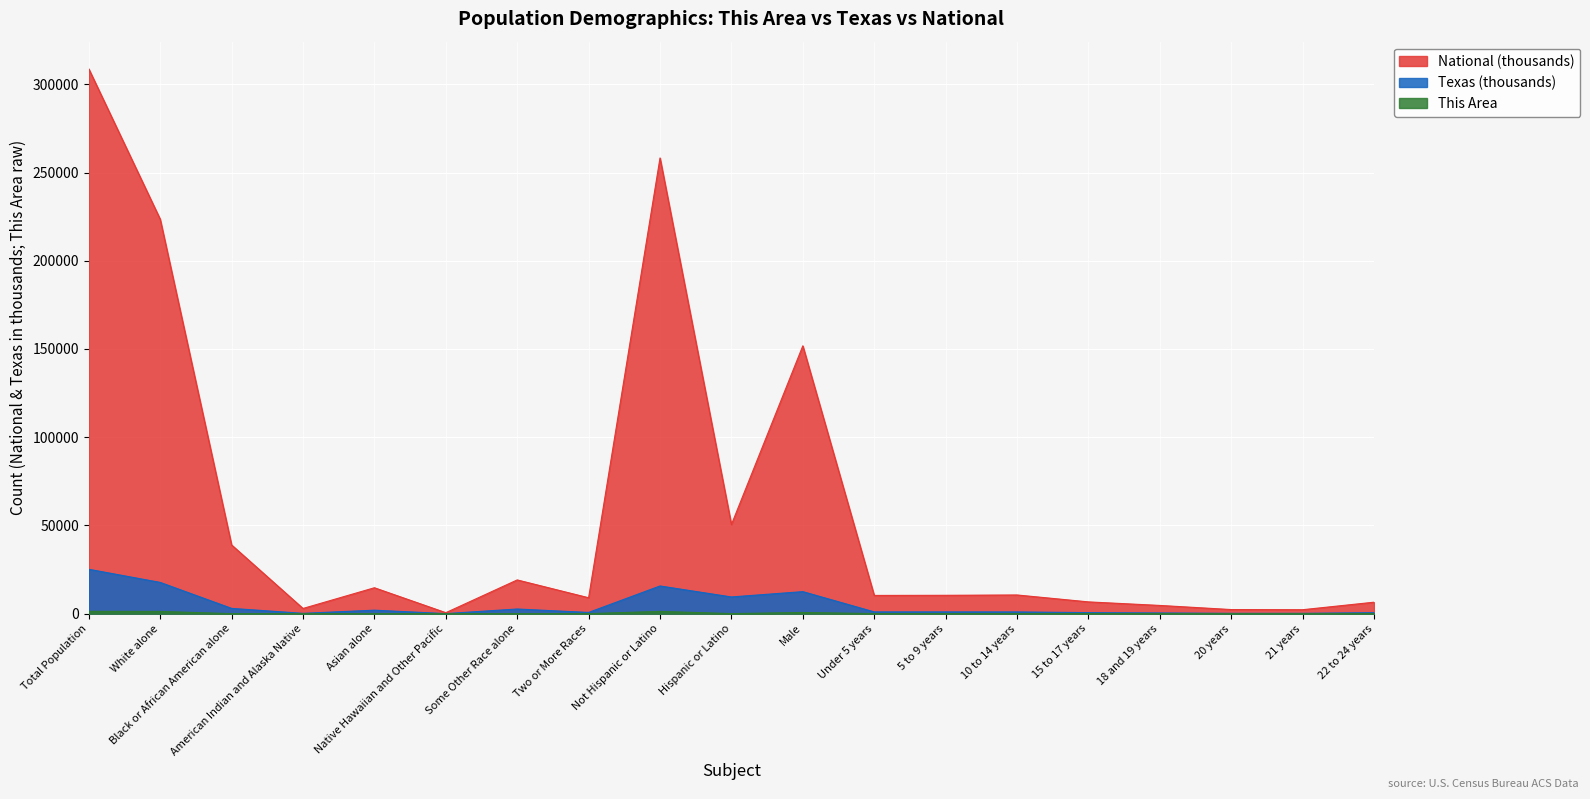

How many interior local valleys does the Texas series have?

5